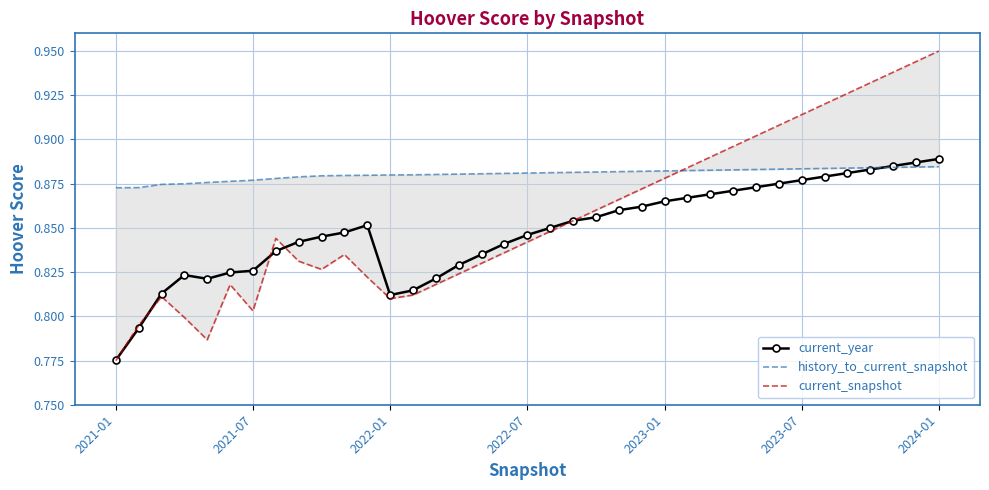

Rank the series at 33 from lowest to highest value.

current_year, history_to_current_snapshot, current_snapshot